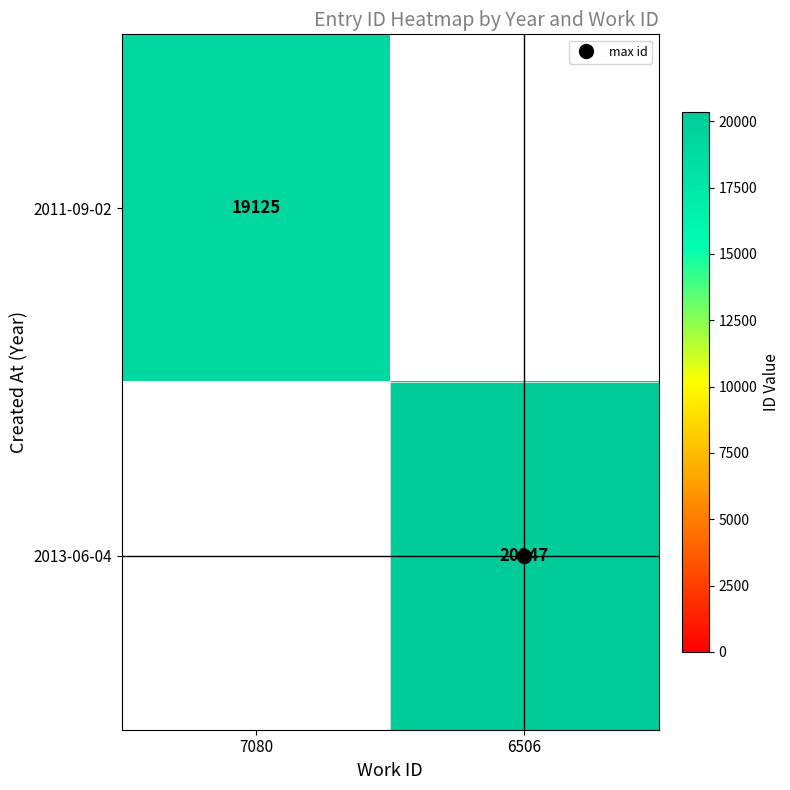

The value of 2011-09-02 at 7080 is 19125.0. True or false?

True